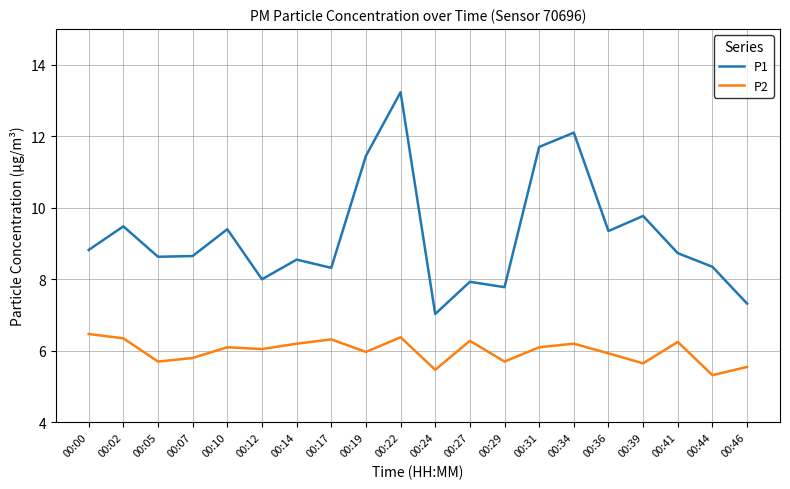

What is the total value across all series at 00:24?

12.5